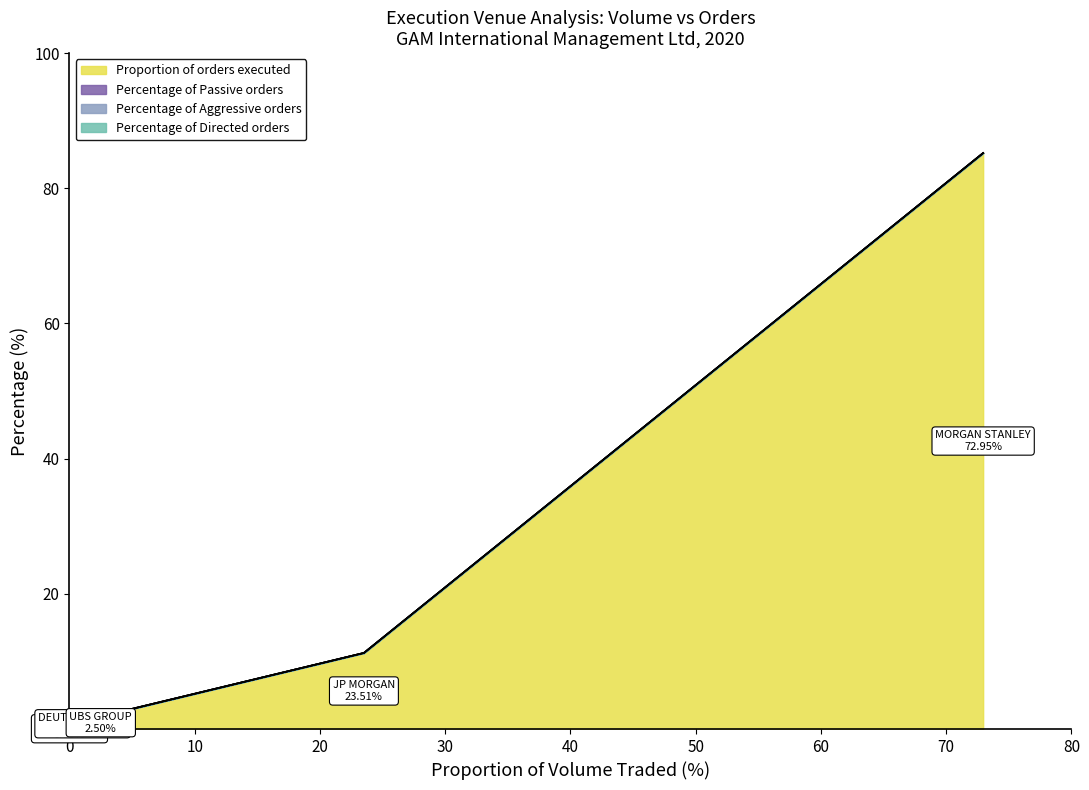

At which category is the sum across all series the highest?

MORGAN STANLEY